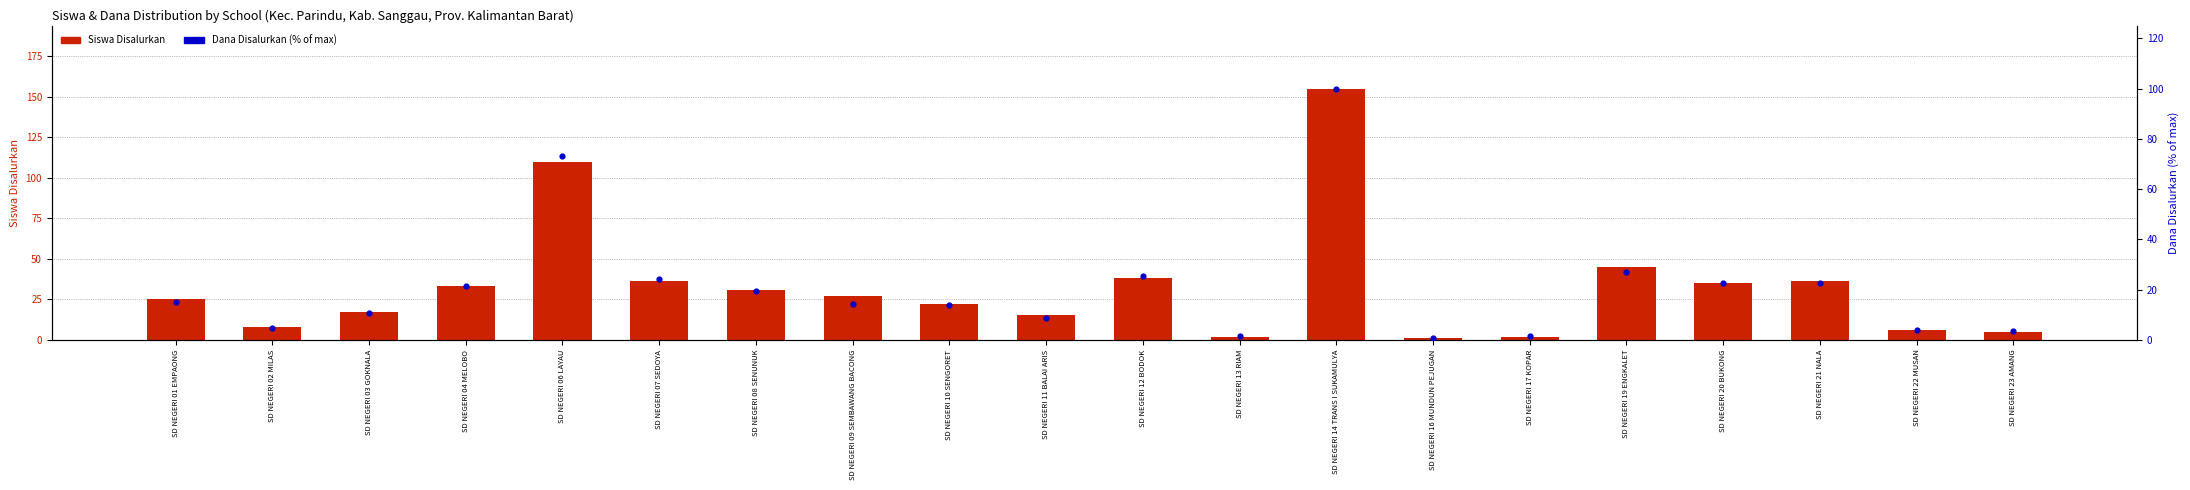

Which series has the widest spread of Y values?

Siswa Disalurkan